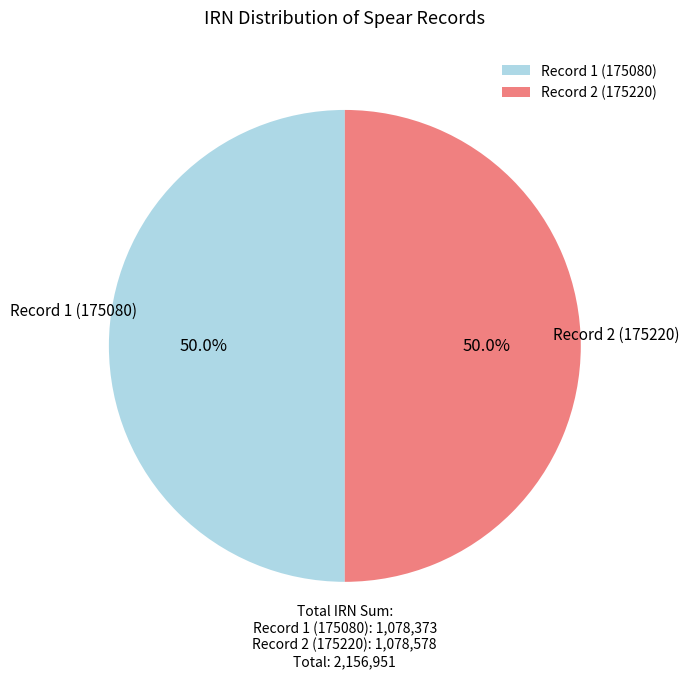

What is the ratio of the value at Record 1 (175080) to the value at Record 2 (175220)?

1.0